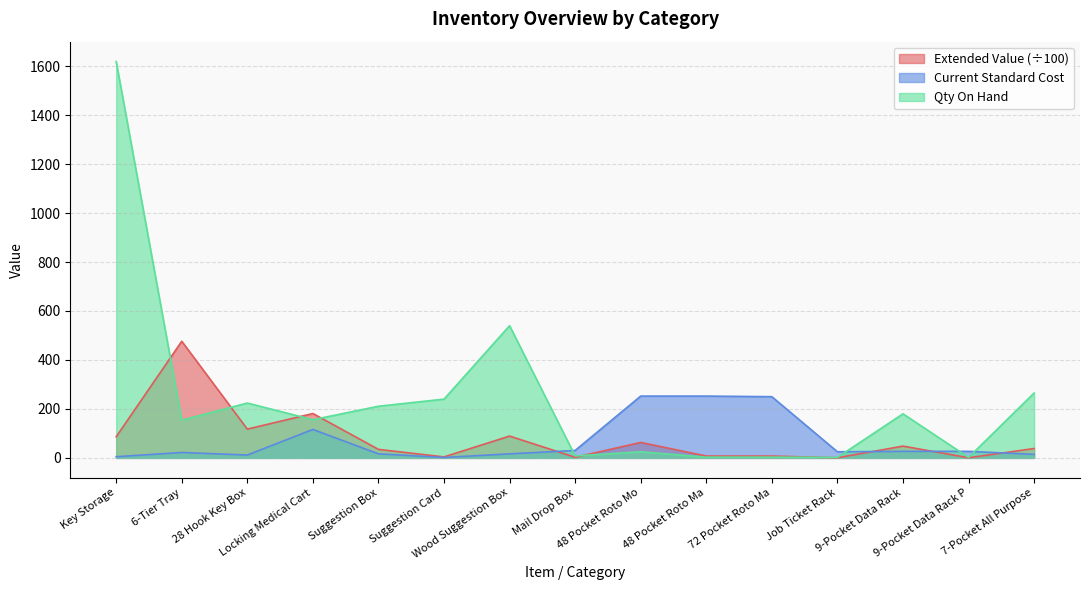

Where is the first local maximum for Extended Value?

6-Tier Tray